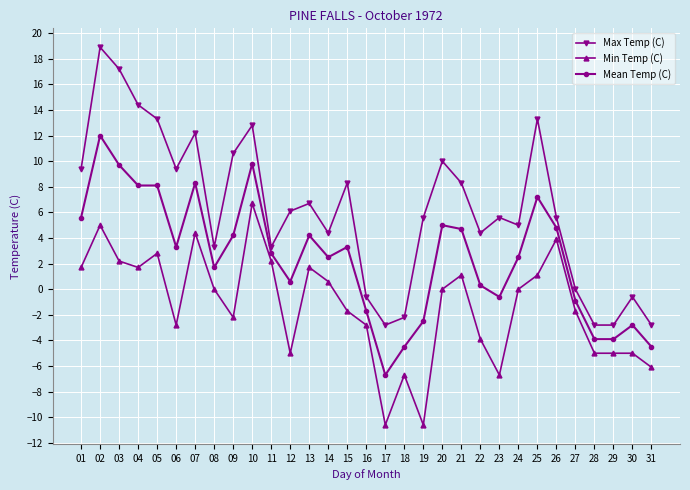

Which category has the highest value in the Mean Temp (C) series?

02